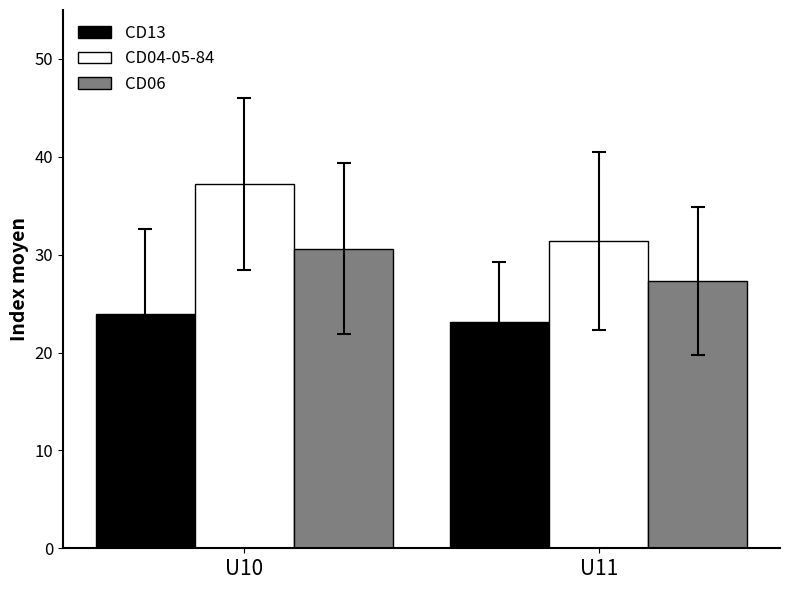

Which label corresponds to the largest value in the chart?

U10